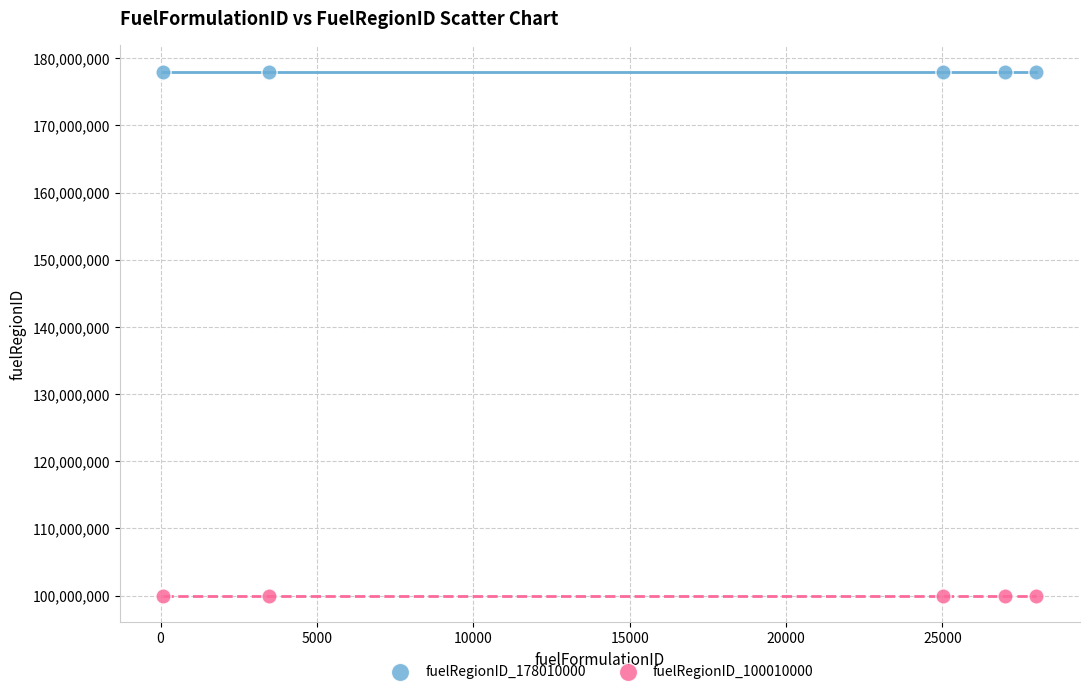

Which series reaches the minimum Y coordinate?

fuelRegionID_100010000